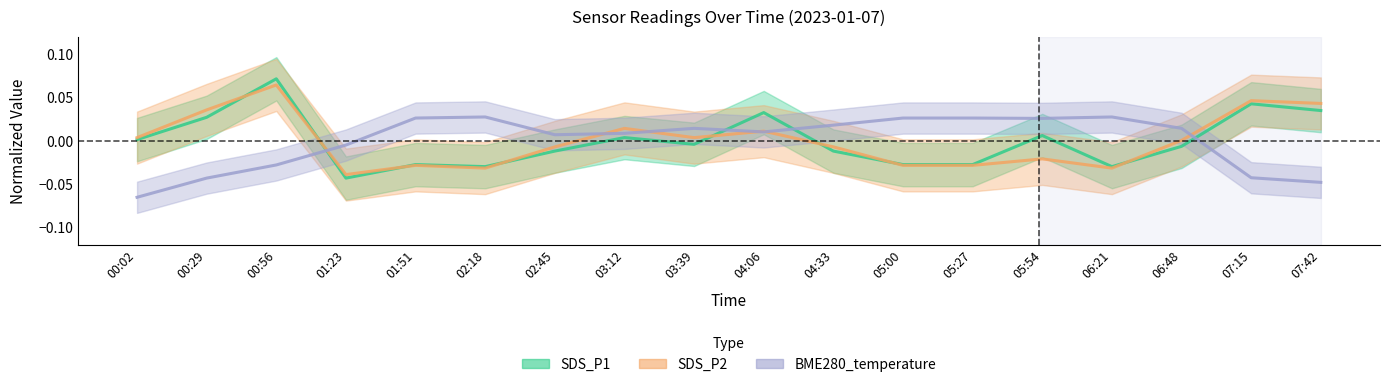

The value of SDS_P2 at 04:06 is 0.0. True or false?

False